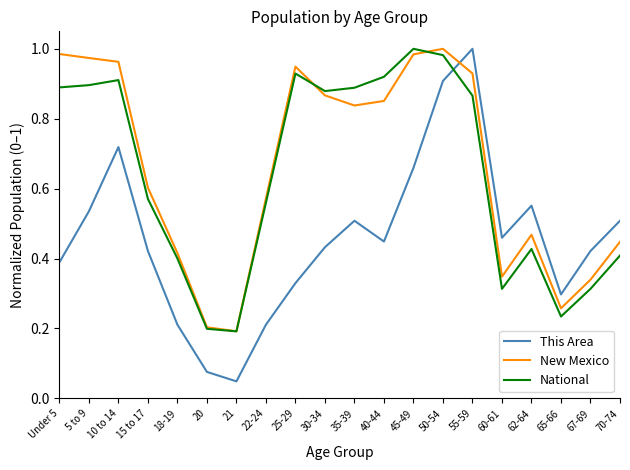

Which series changed the most between 30-34 and 35-39?

This Area